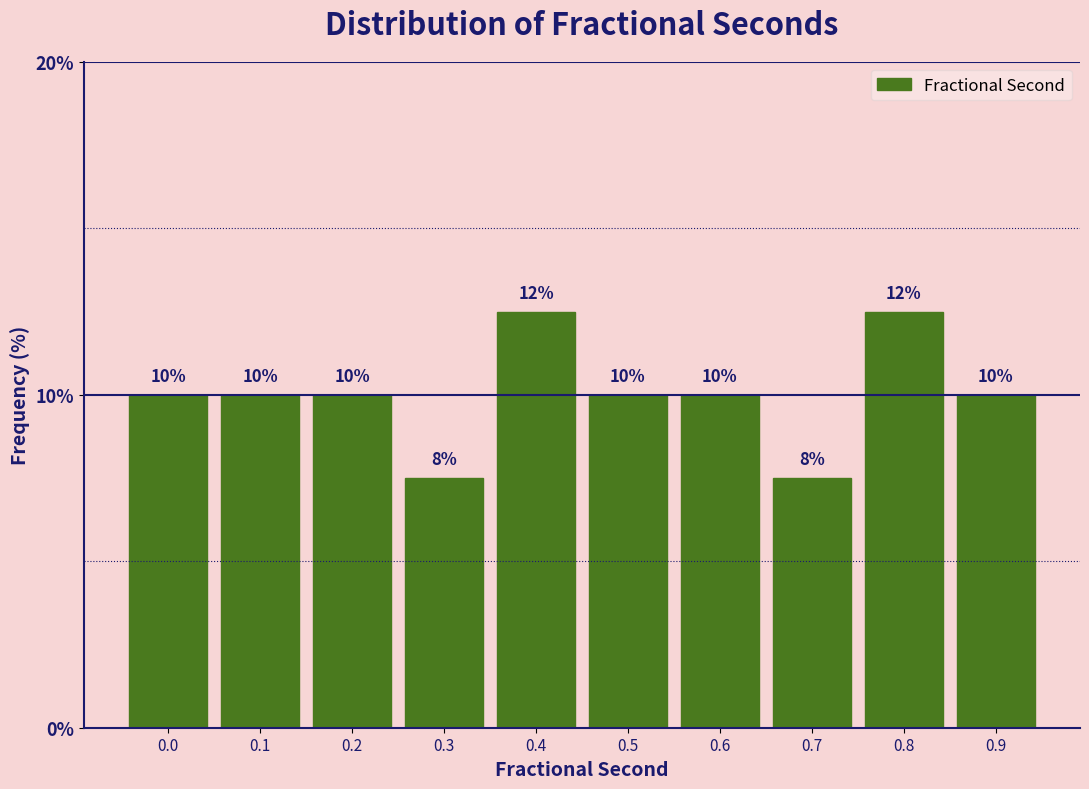

The value at 0.9 is 10.0. True or false?

True